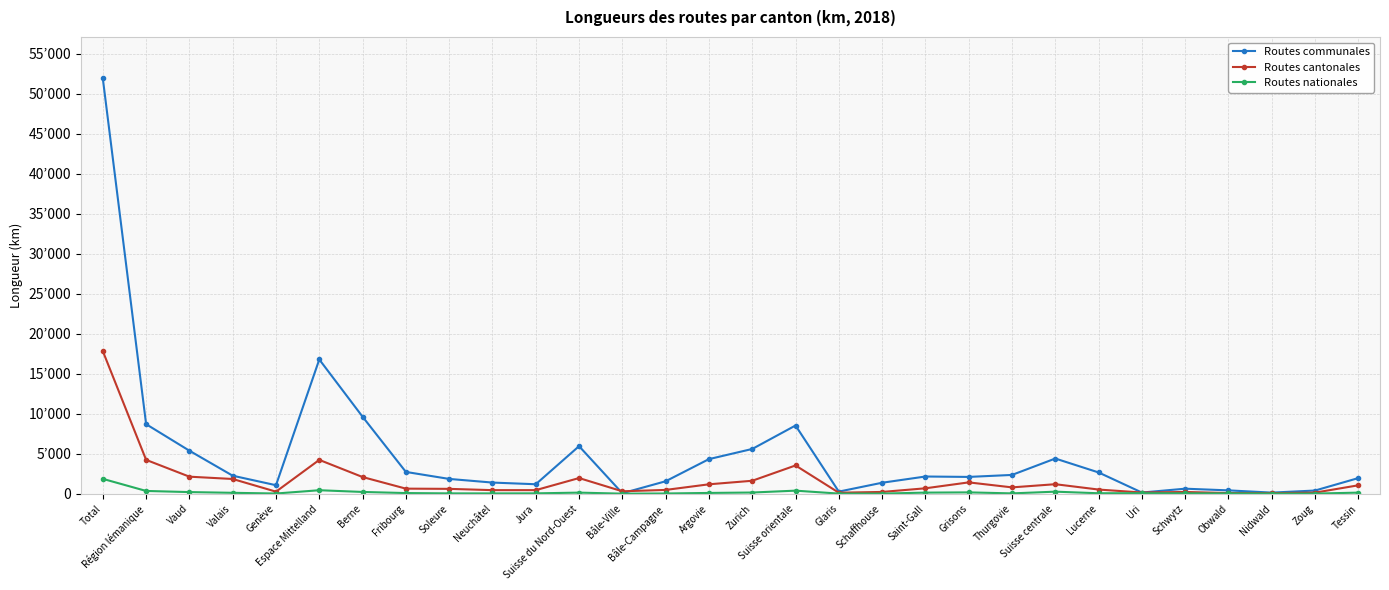

Which series ends up on top after the final intersection of Routes communales and Routes cantonales?

Routes communales